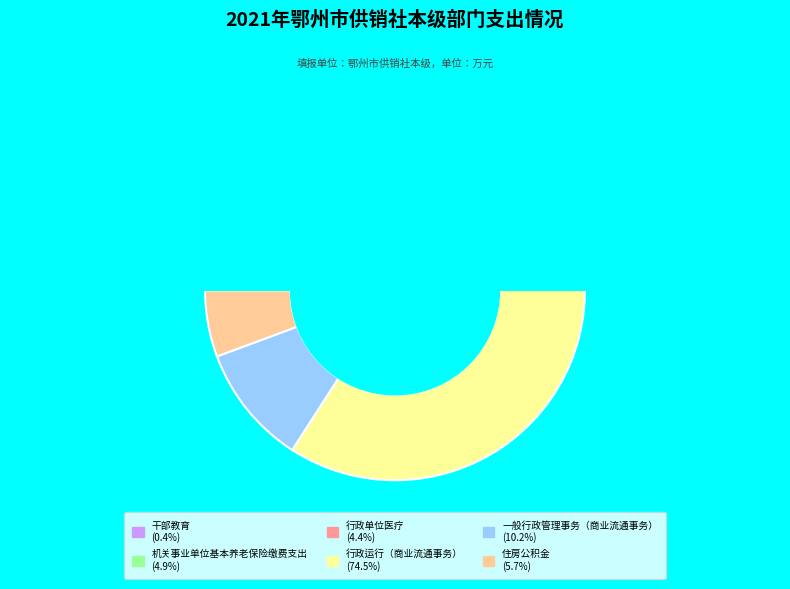

Which slice is the smallest?

干部教育